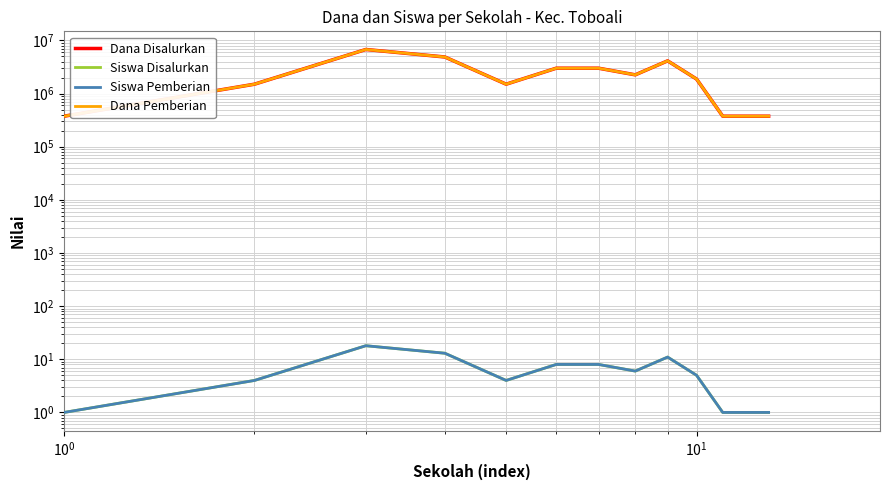

Which series has the widest spread of values?

Dana Disalurkan